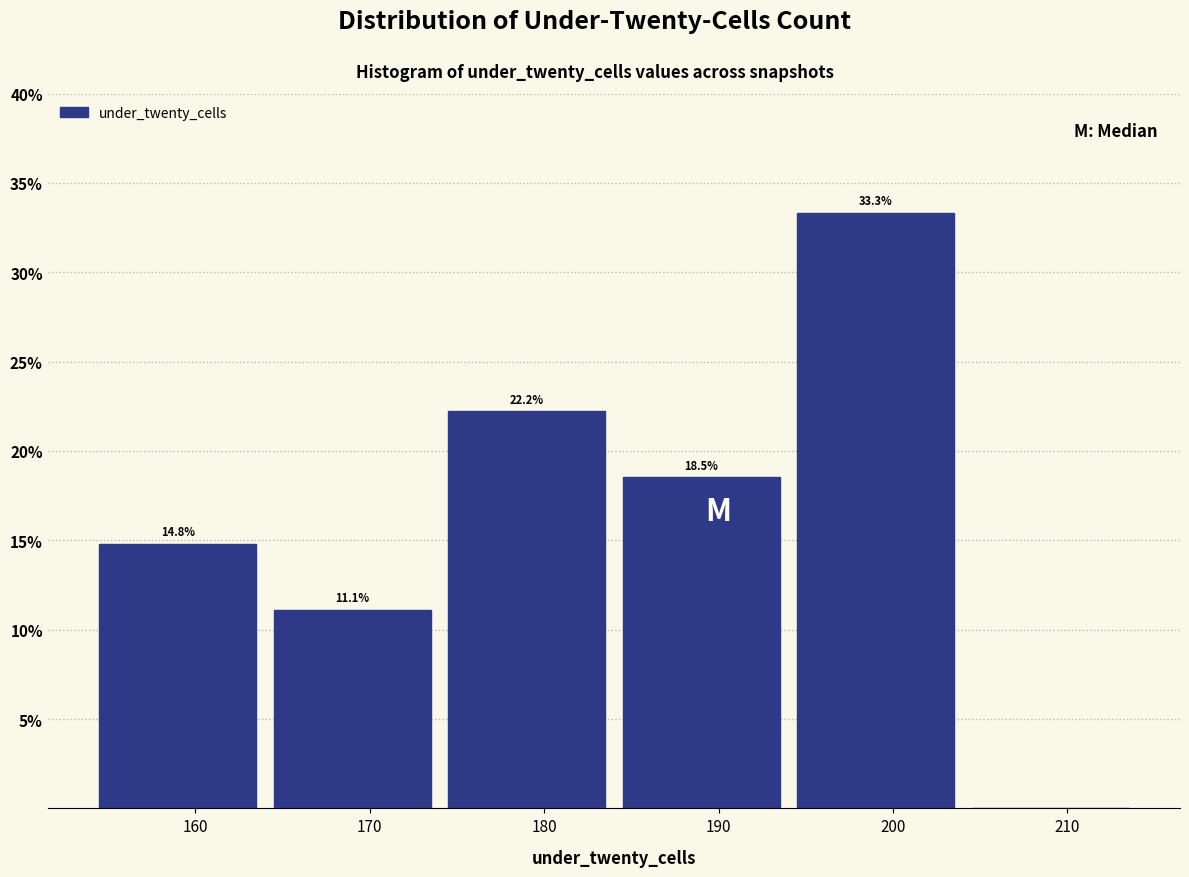

Over which range of the x-axis is the bar tallest?

194 to 204